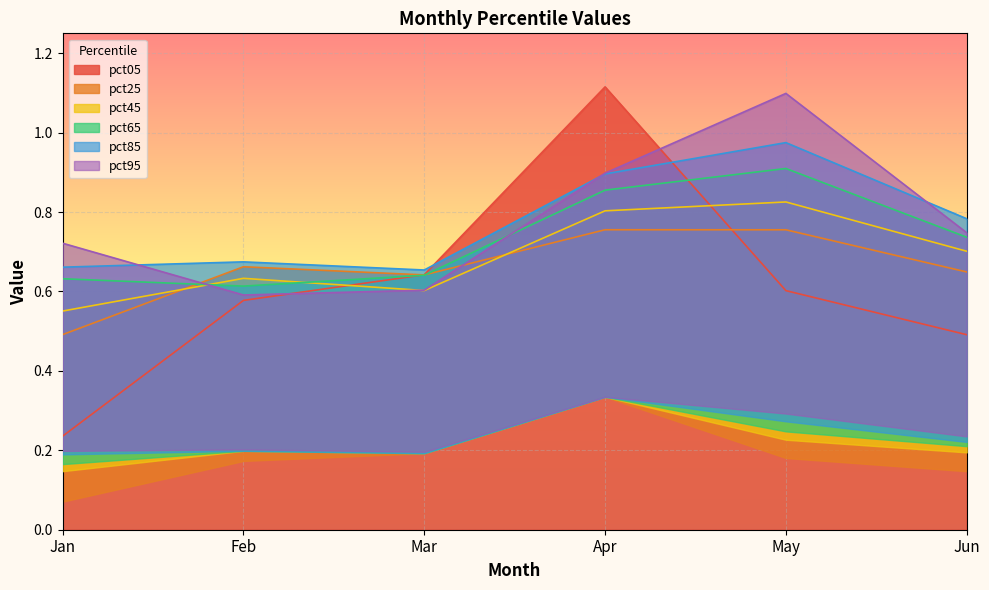

Reading left to right, what are all the values shown in this chart?

pct05: 0.2	0.6	0.6	1.1	0.6	0.5
pct25: 0.5	0.7	0.6	0.8	0.8	0.6
pct45: 0.6	0.6	0.6	0.8	0.8	0.7
pct65: 0.6	0.6	0.6	0.9	0.9	0.7
pct85: 0.7	0.7	0.7	0.9	1.0	0.8
pct95: 0.7	0.6	0.6	0.9	1.1	0.7